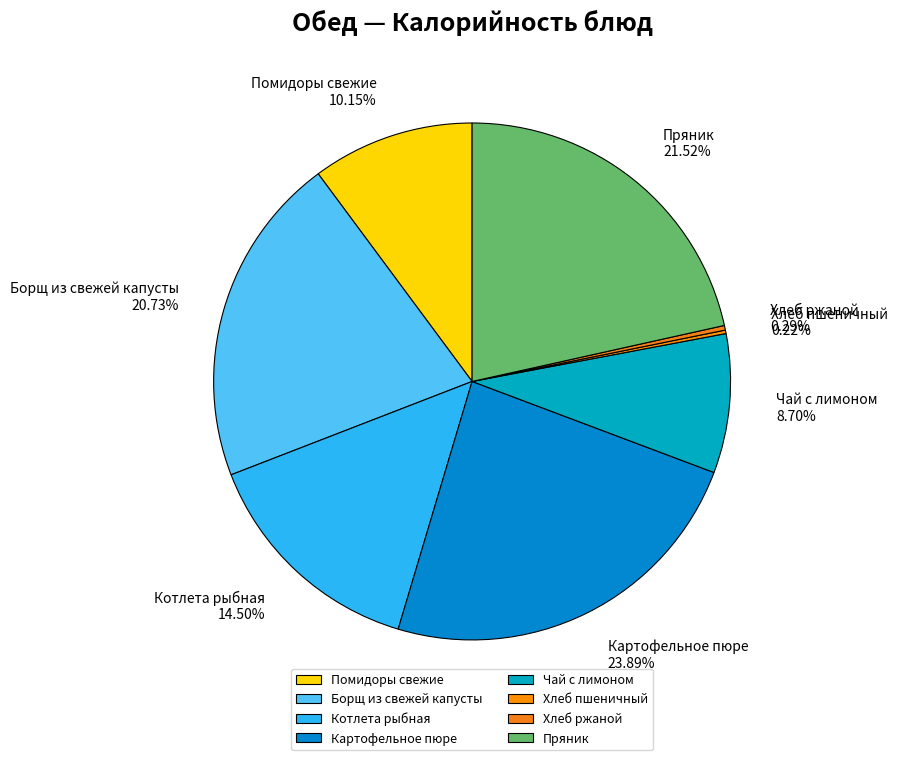

How much of the chart is everything except Чай с лимоном?

91.3%